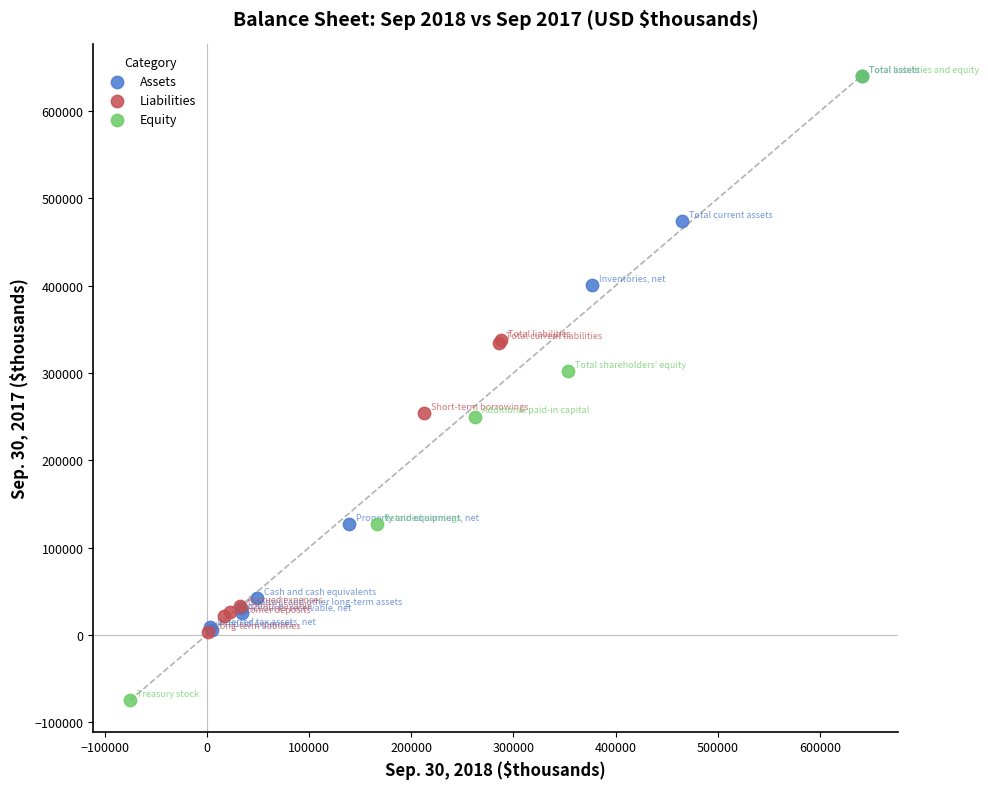

Which series contains the lowest Y value?

Equity